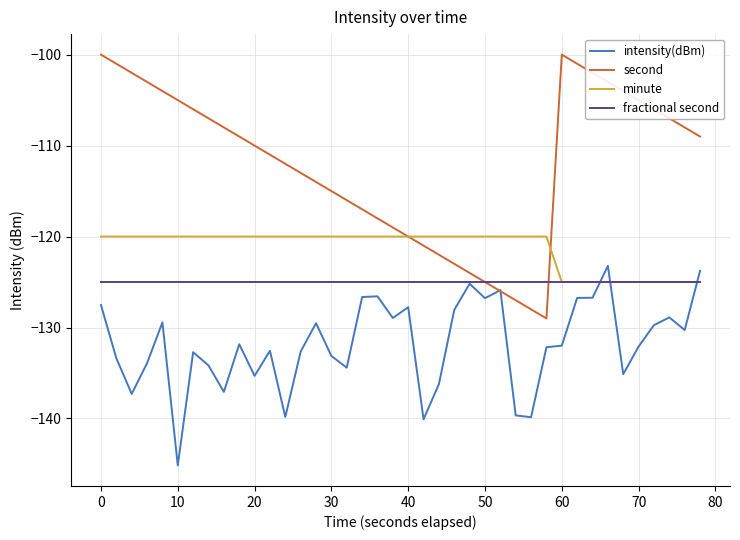

Which series has the largest range (max minus min)?

second